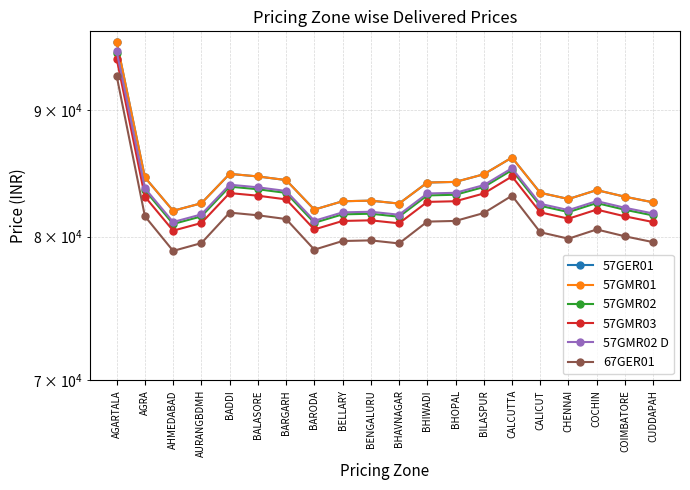

The value of 57GMR02 at BALASORE is 83607. True or false?

True